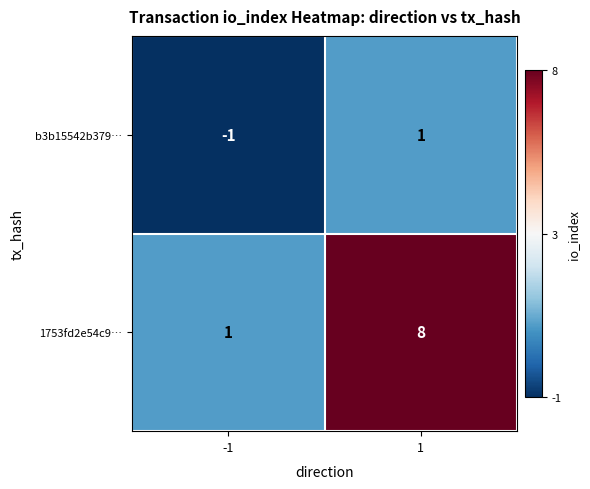

What is the sum of the 1753fd2e54c9… values at -1 and 1?

9